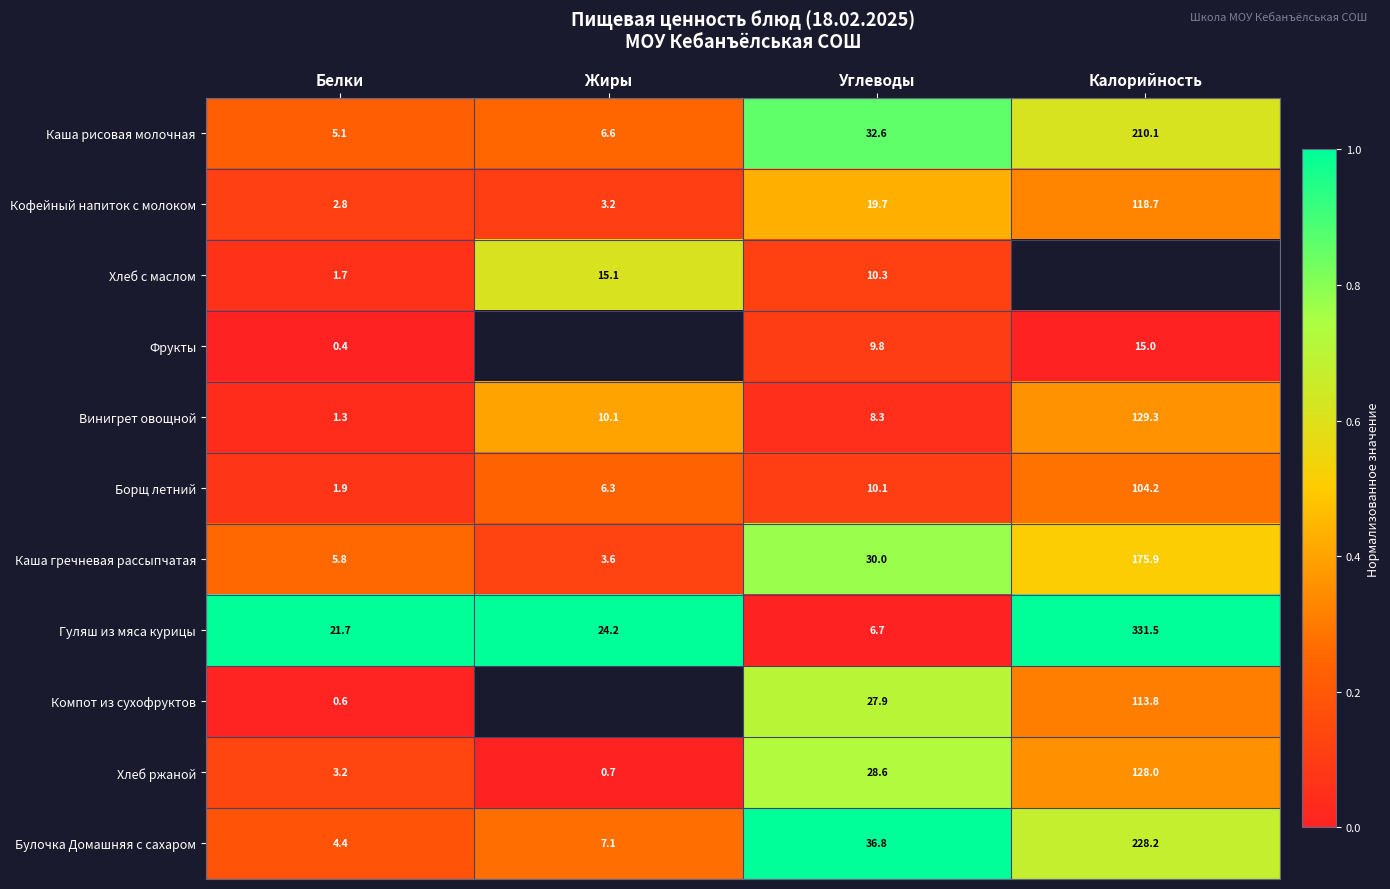

Rank the categories by Кофейный напиток с молоком value from lowest to highest.

Белки, Жиры, Углеводы, Калорийность